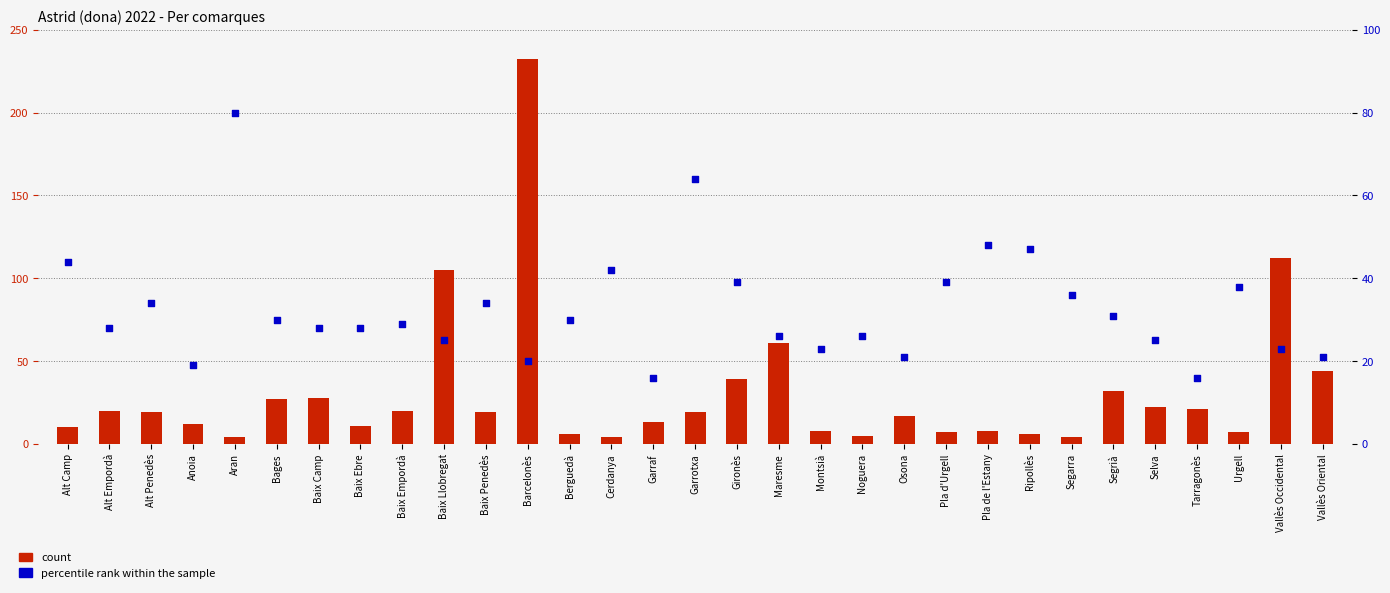

Which series has the largest Y range (max minus min)?

count